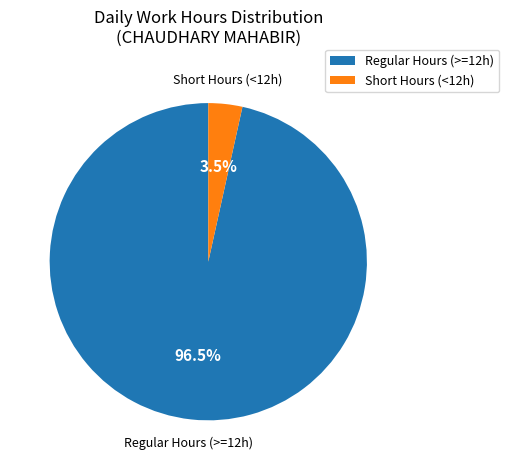

Is there any slice that represents more than half of the pie?

Yes